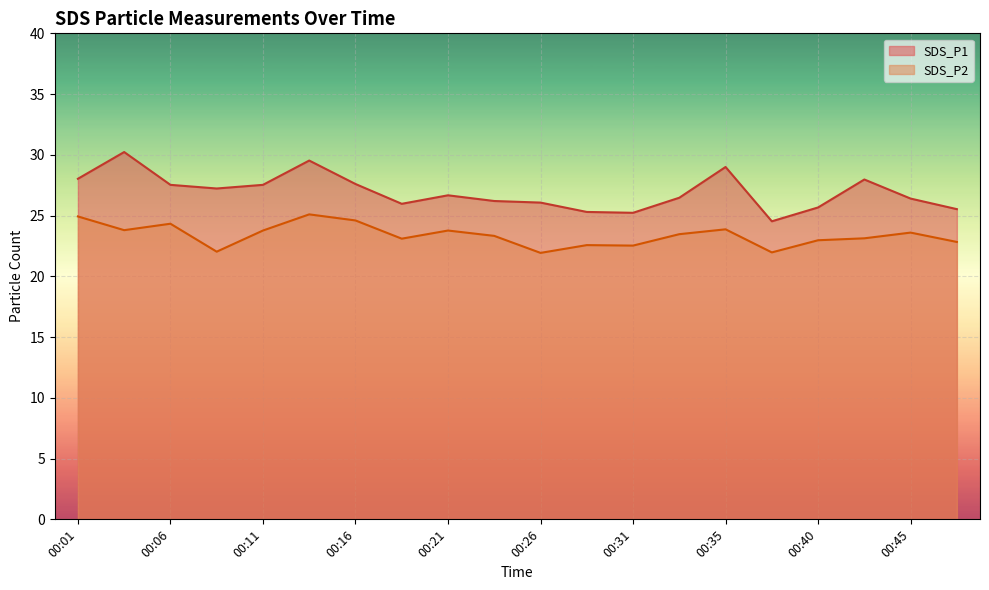

What is the sum of the SDS_P1 values at 00:21 and 00:35?

55.7